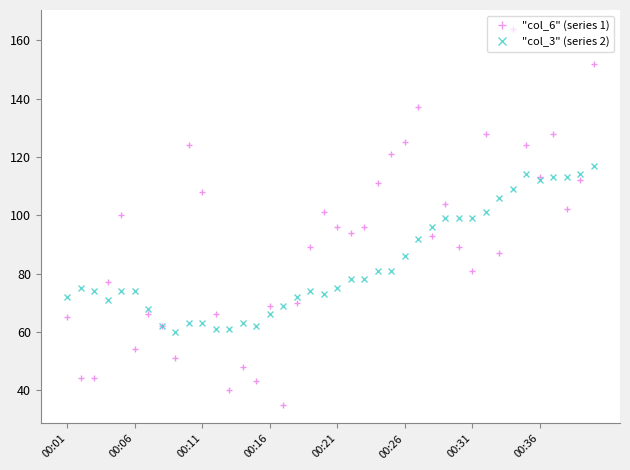

Which series has the widest spread of values?

"col_6" (series 1)